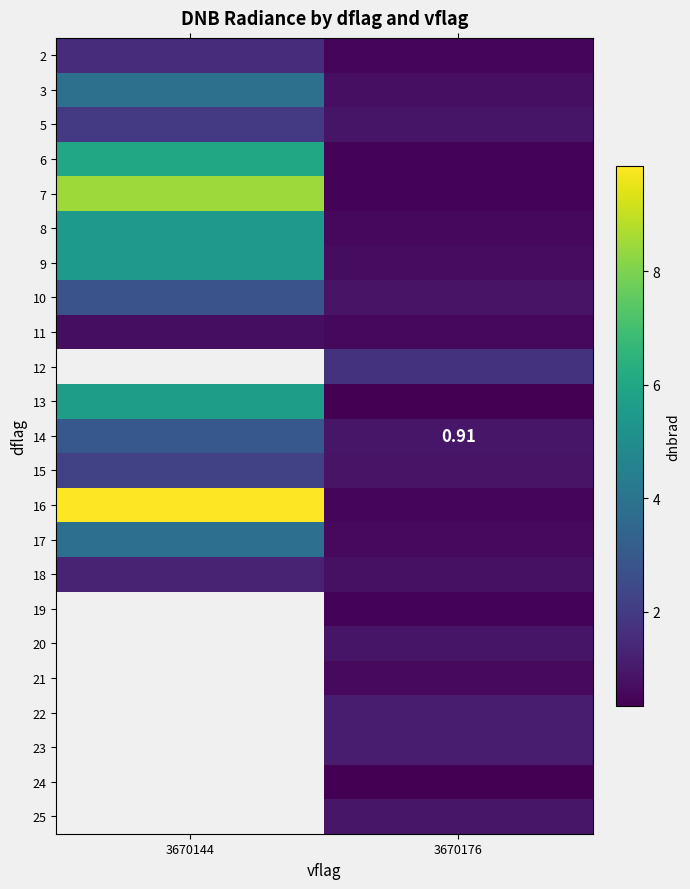

What value does the 9 series have at 3670176?

0.7